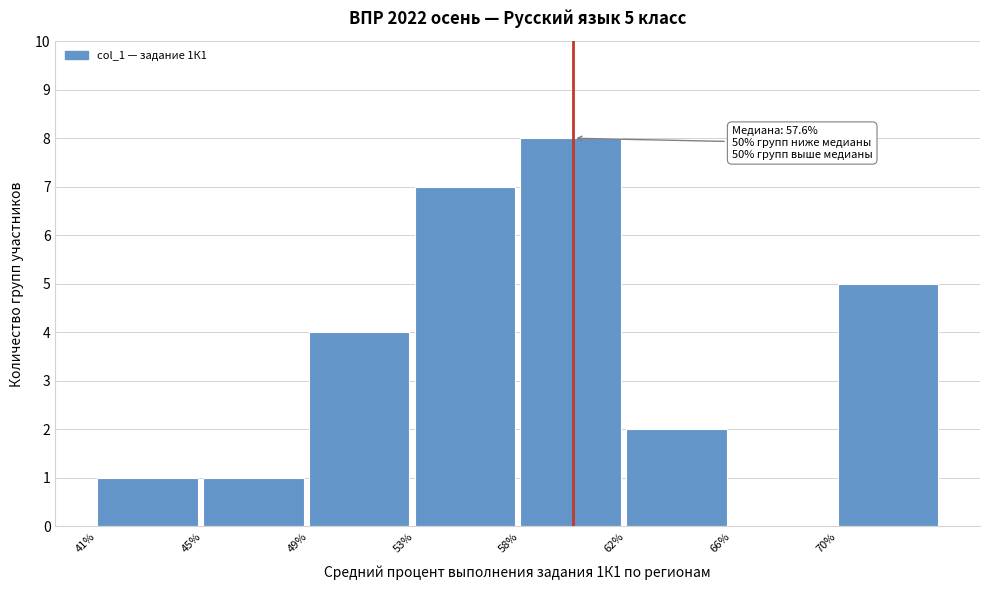

Reading left to right, list all the values displayed in this chart.

41%=1	45%=1	49%=4	53%=7	58%=8	62%=2	66%=0	70%=5